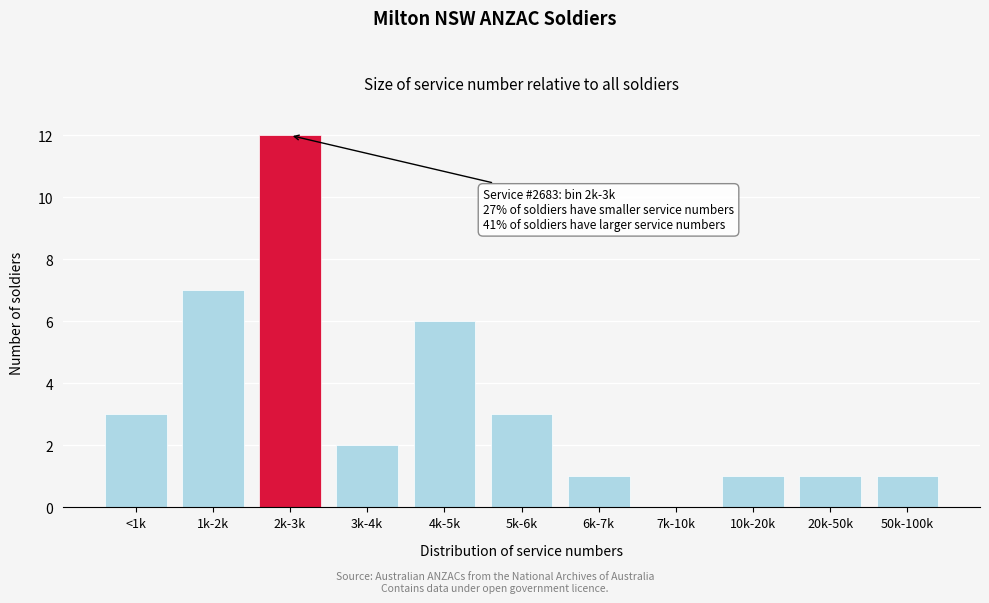

Reading left to right, list all the values displayed in this chart.

<1k=3	1k-2k=7	2k-3k=12	3k-4k=2	4k-5k=6	5k-6k=3	6k-7k=1	7k-10k=0	10k-20k=1	20k-50k=1	50k-100k=1